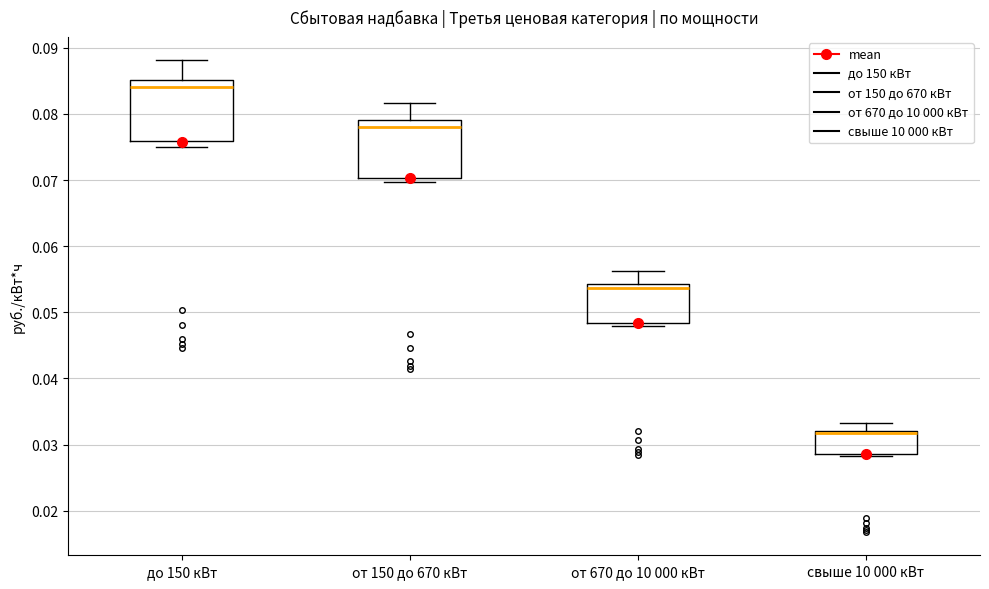

Which box has the lowest median line?

свыше 10 000 кВт